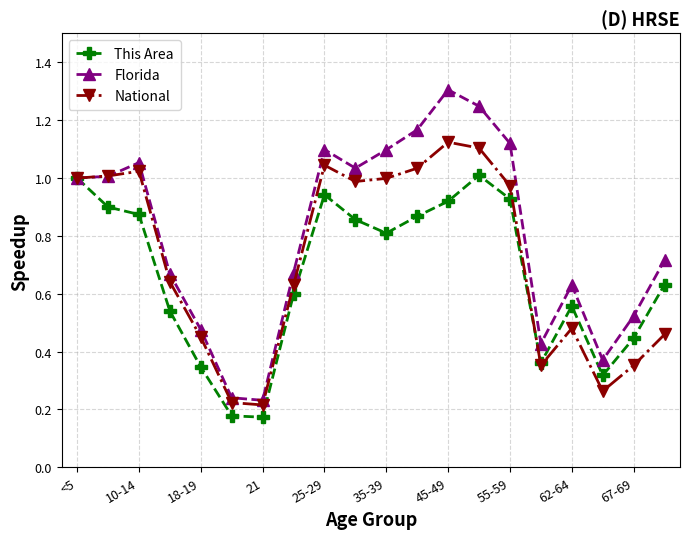

At how many categories does at least one series exceed 0?

20